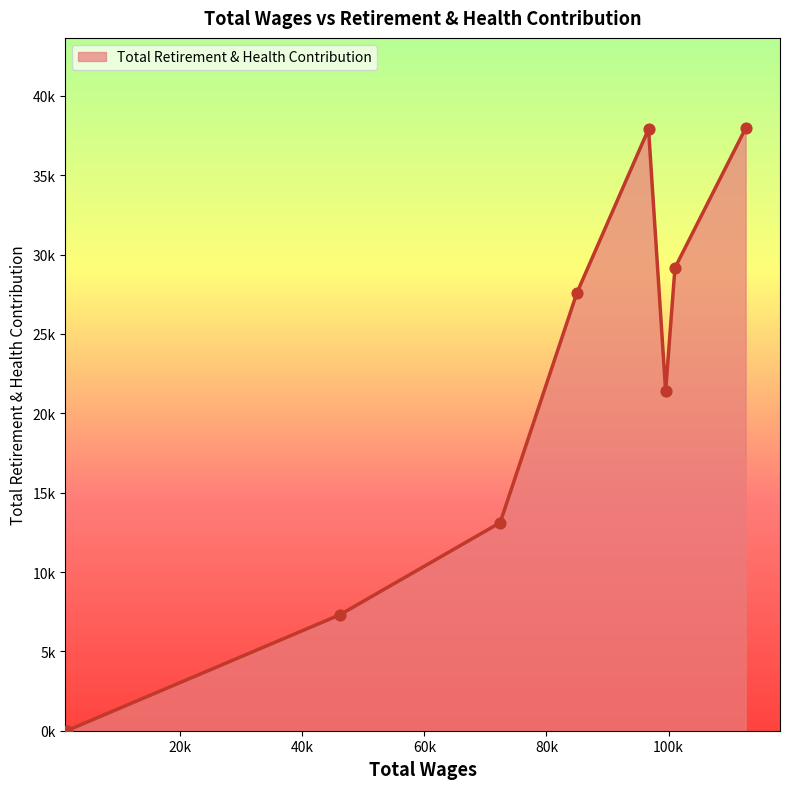

Does the chart have visible grid lines?

No